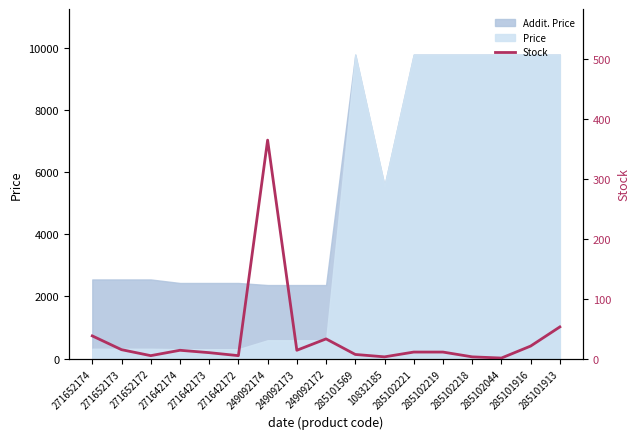

How many interior local peaks (higher than both neighbors) does the data have?

3